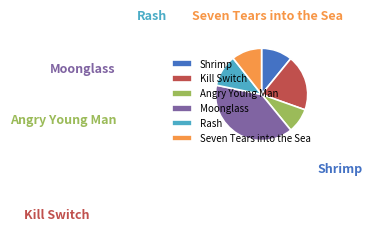

To the nearest percent, what is the combined percentage of Angry Young Man and Kill Switch?

28%